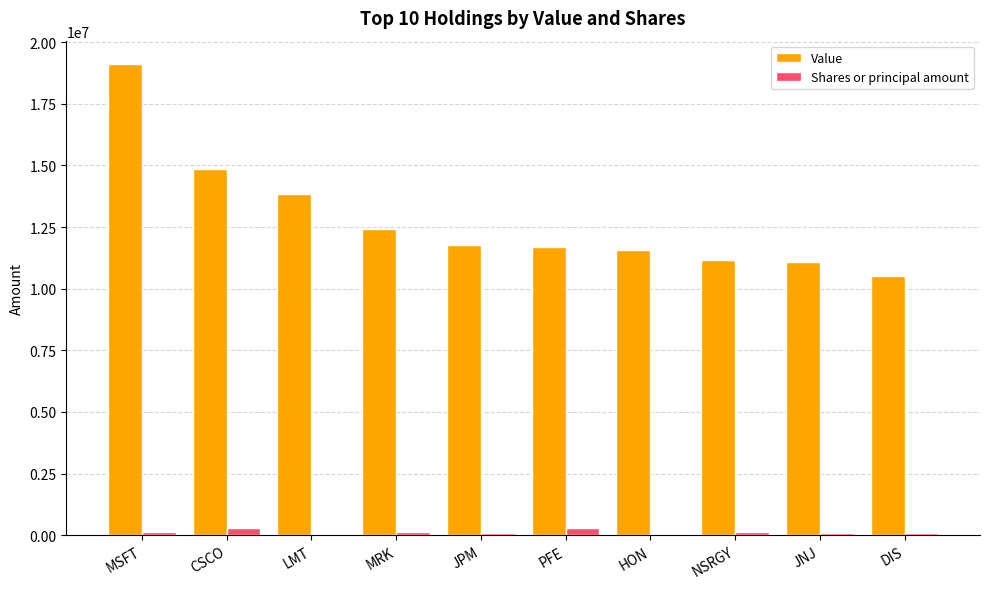

What is the total value across all series at LMT?

13880075